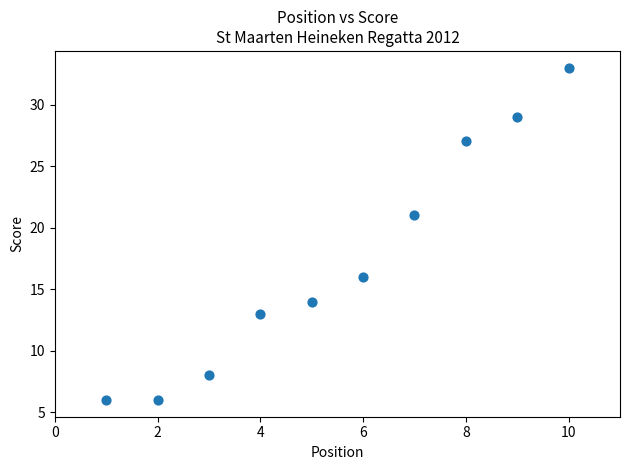

What is the average X value?

6